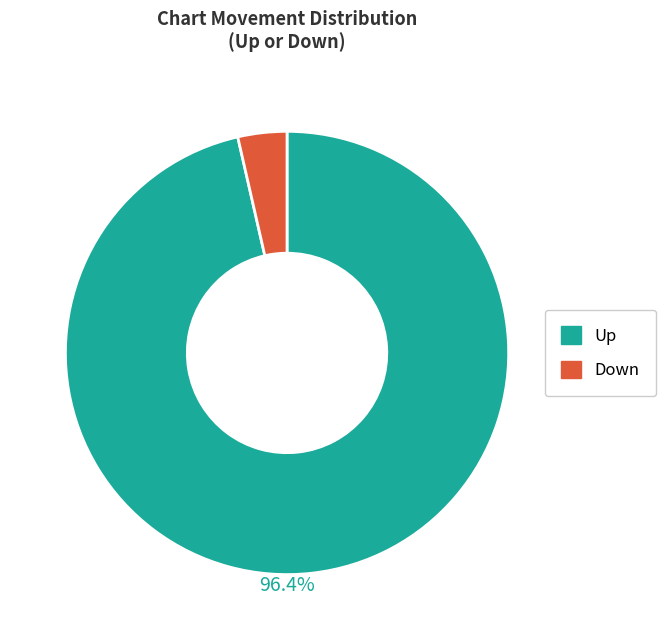

Is there a majority slice in this chart?

Yes